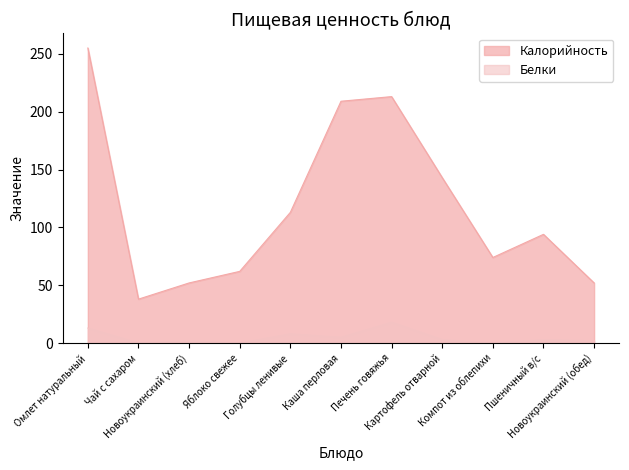

Is the value of Калорийность at Каша перловая greater than the value of Белки at Омлет натуральный?

Yes